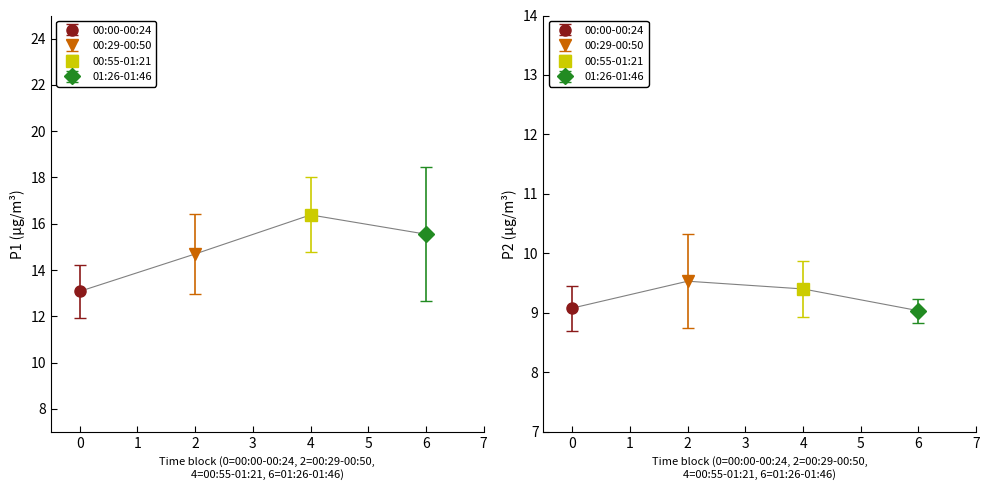

The P1 series shows 14.3 at 01:41. True or false?

True